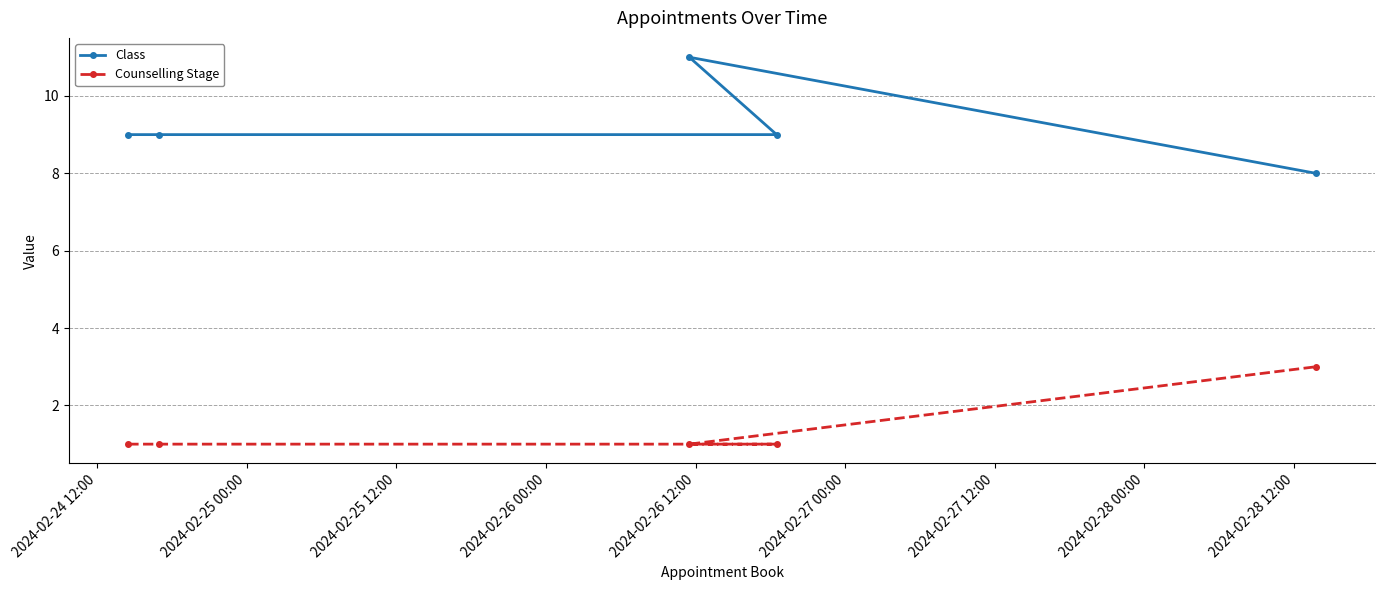

Reading left to right, list all the values displayed in this chart.

Class: 9	9	11	9	8
Counselling Stage: 1	1	1	1	3